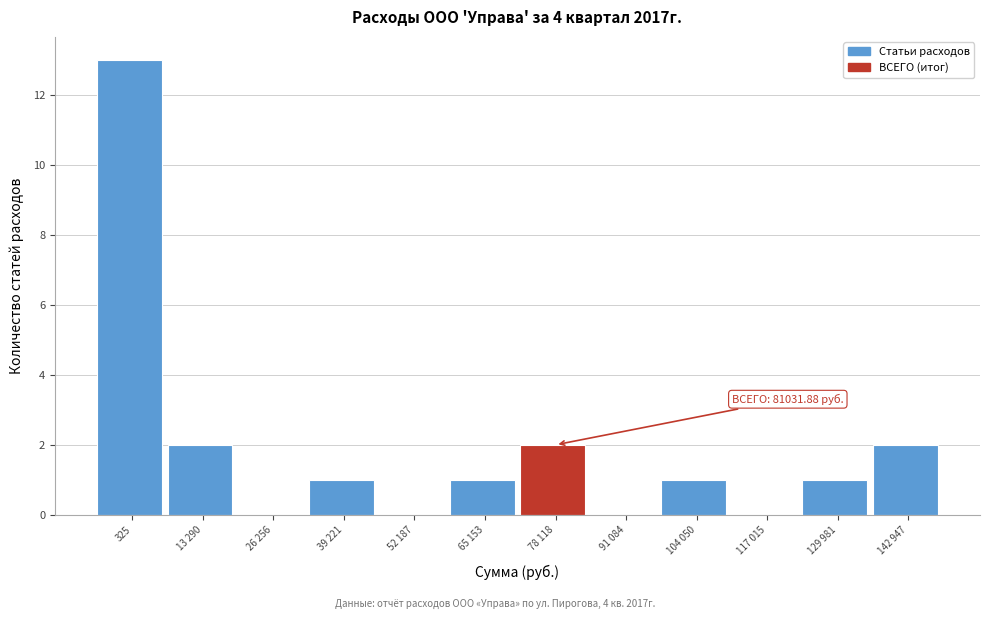

Reading left to right, what are all the values shown in this chart?

325=13	13 290=2	26 256=0	39 221=1	52 187=0	65 153=1	78 118=2	91 084=0	104 050=1	117 015=0	129 981=1	142 947=2